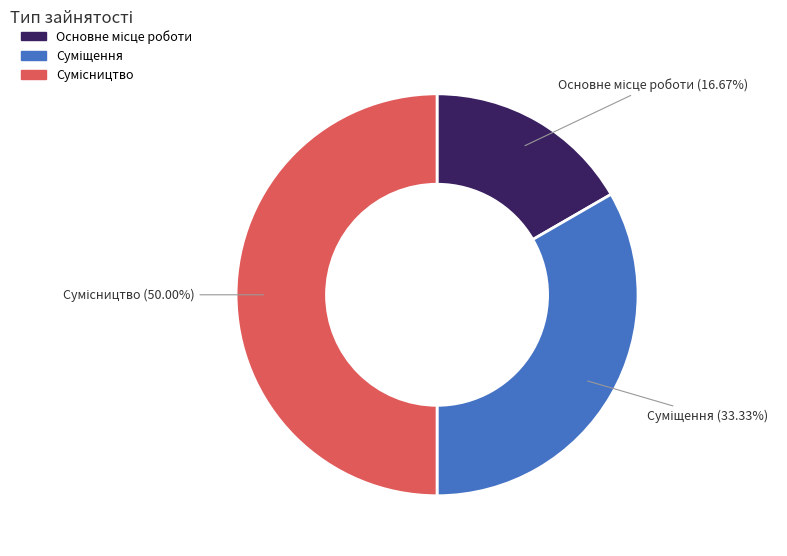

How many slices are in this pie chart?

3